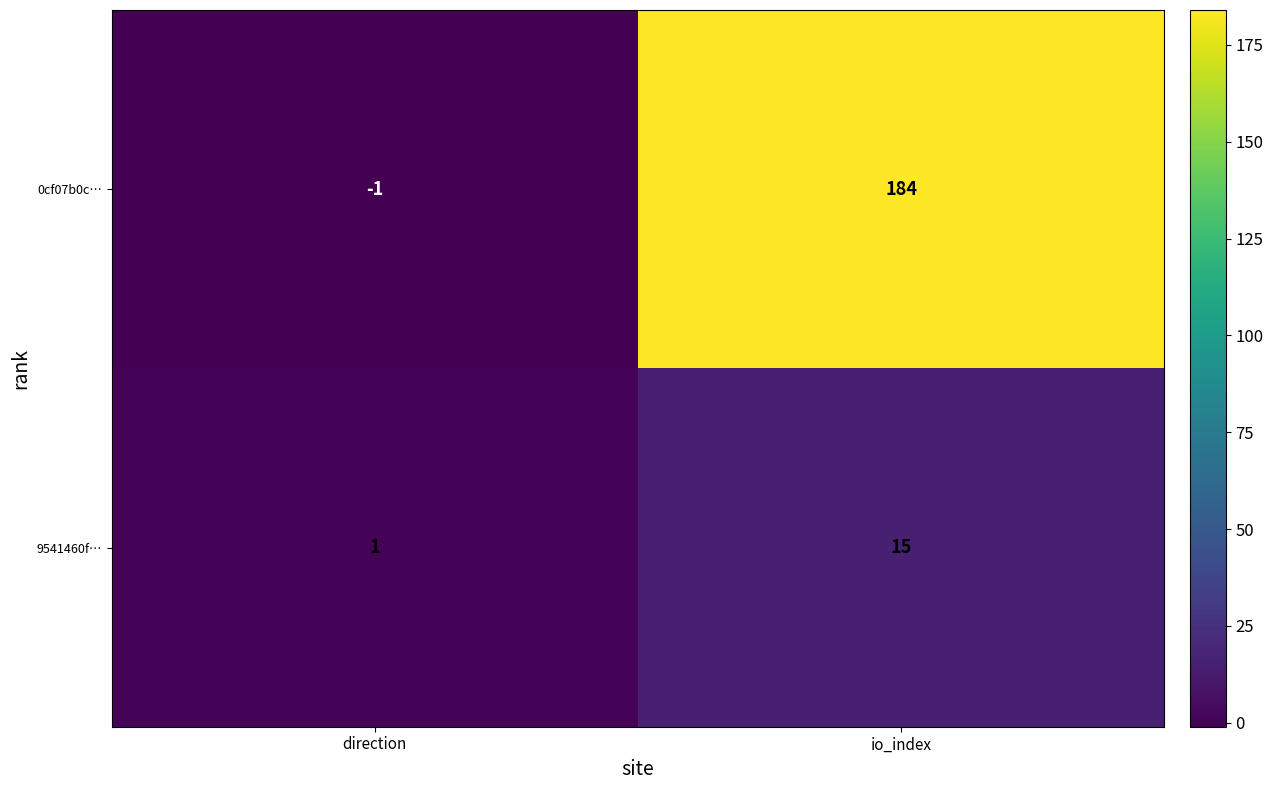

List the series in order of their overall mean, highest first.

0cf07b0c…, 9541460f…